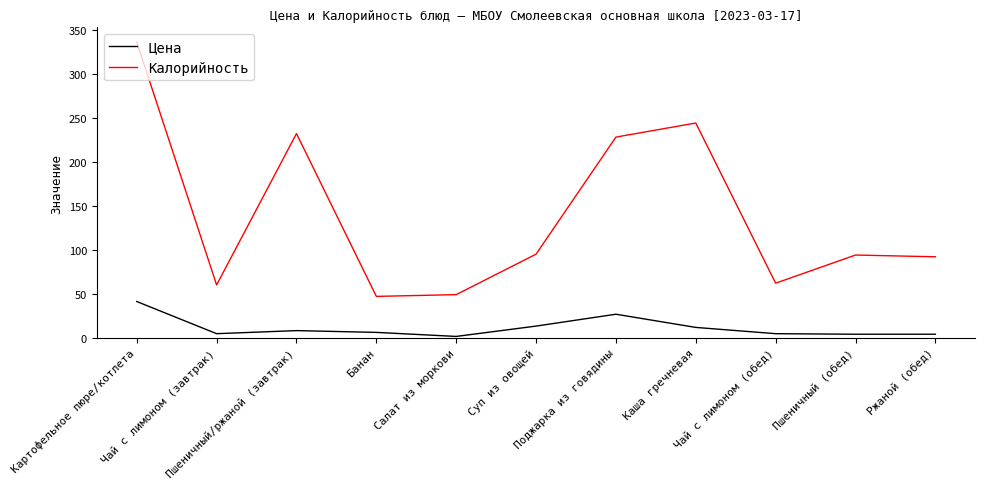

What is the difference between the maximum and minimum values in the Цена series?

39.7